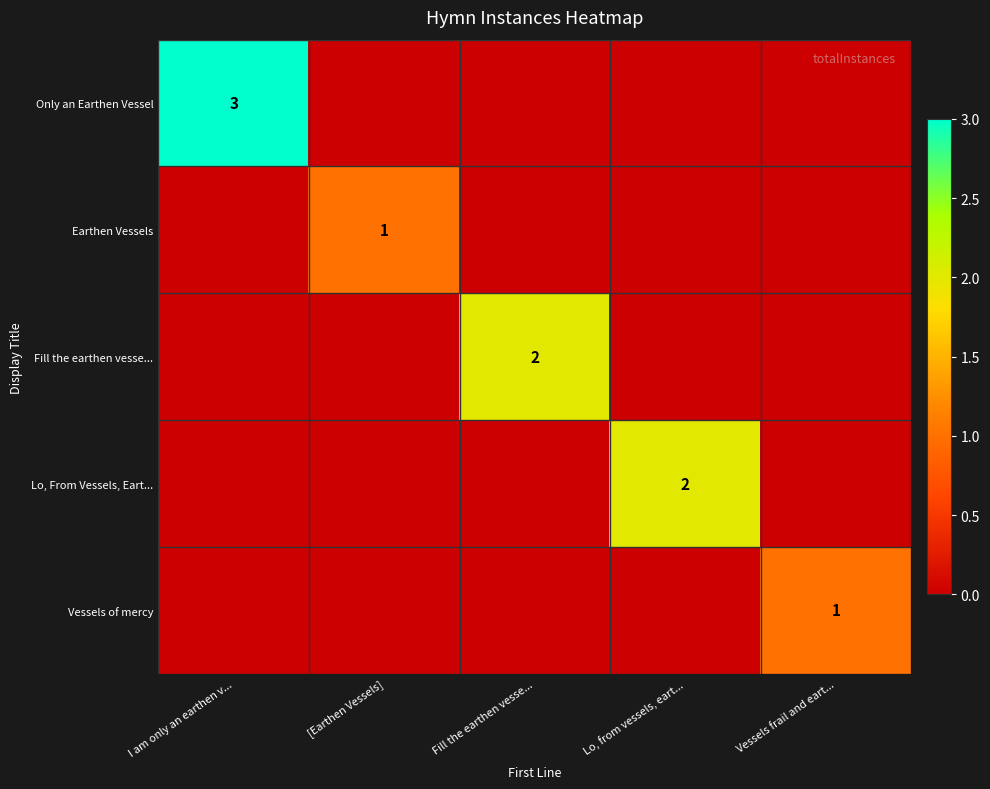

Is the value of Only an Earthen Vessel at I am only an earthen v... greater than the value of Lo, From Vessels, Eart... at Lo, from vessels, eart...?

Yes